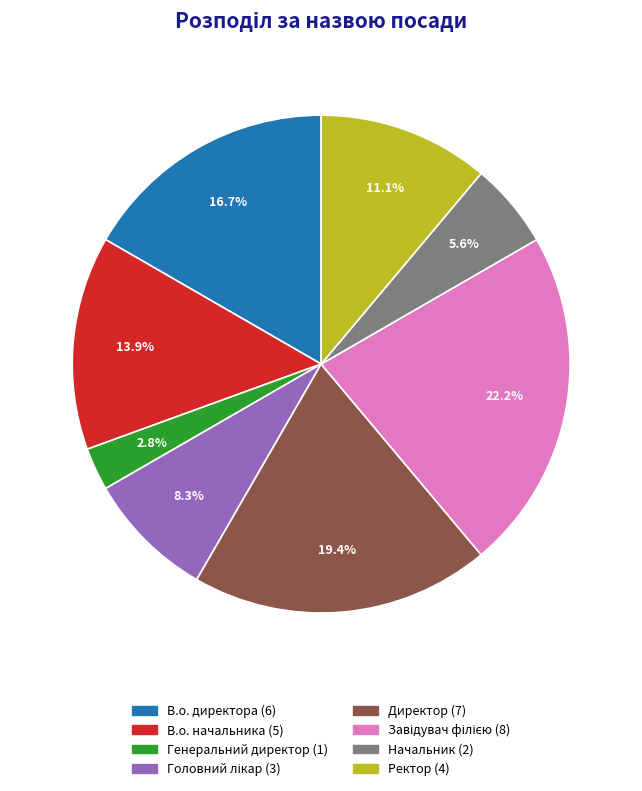

To the nearest percent, what is the average slice percentage?

12%